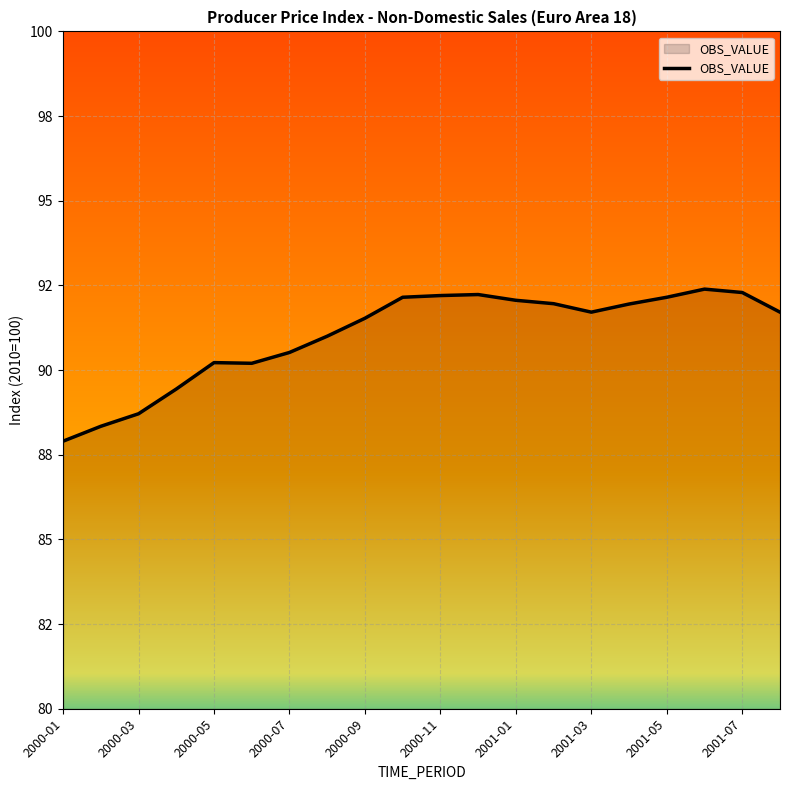

Does the chart display data point markers on the line(s)?

No